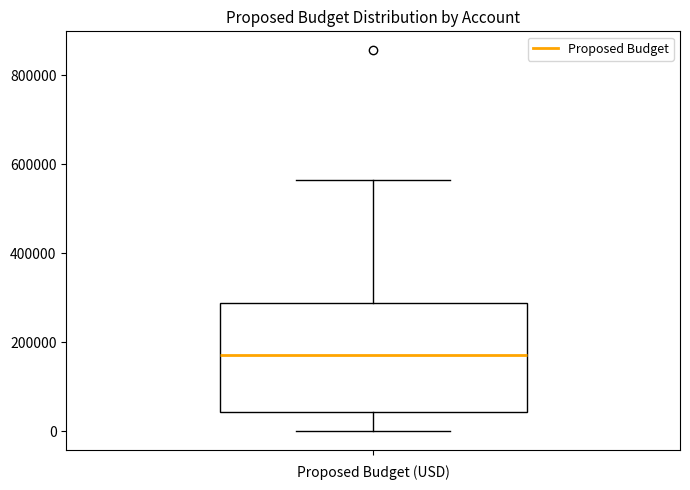

Where is the upper edge of the box on the y-axis? The values are not printed on the chart, so give them approximately, as read against the axis.

280000